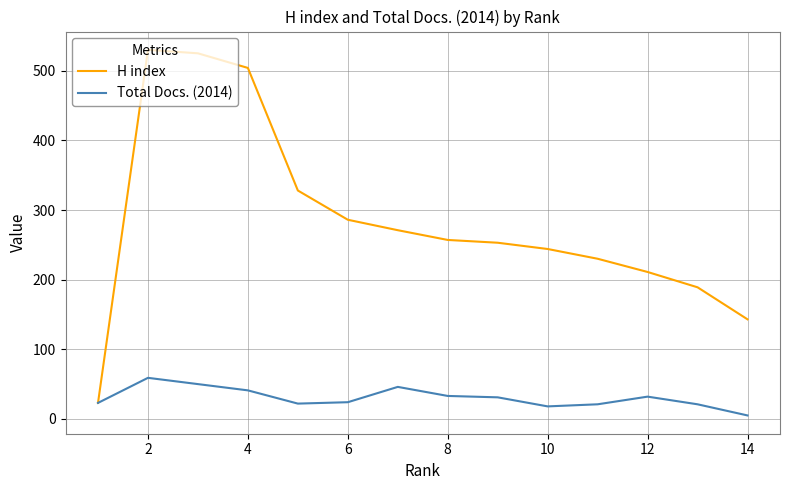

Count the number of data series in this chart.

2